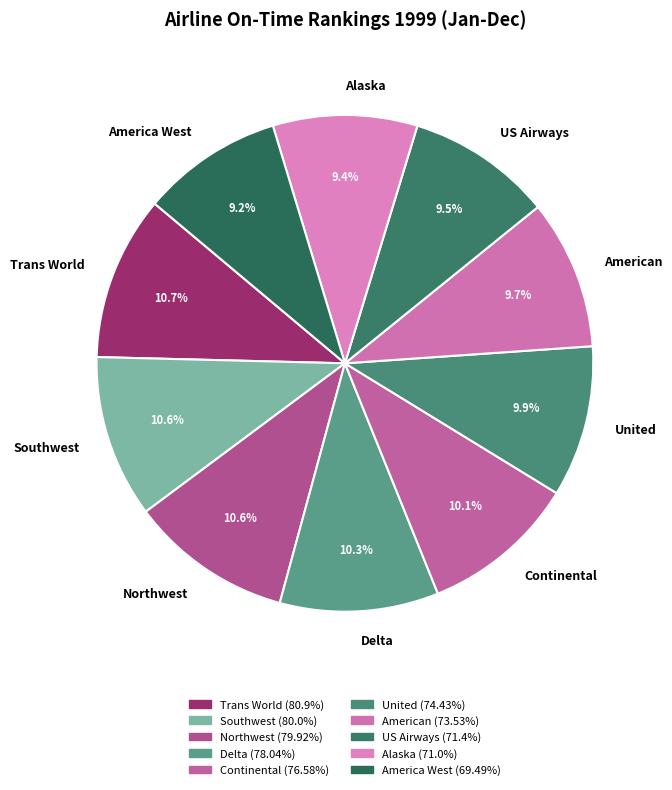

Is there any slice that represents more than half of the pie?

No